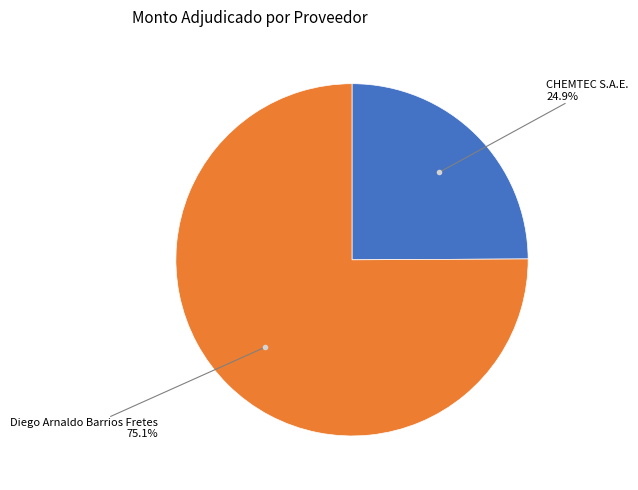

Is there a majority slice in this chart?

Yes